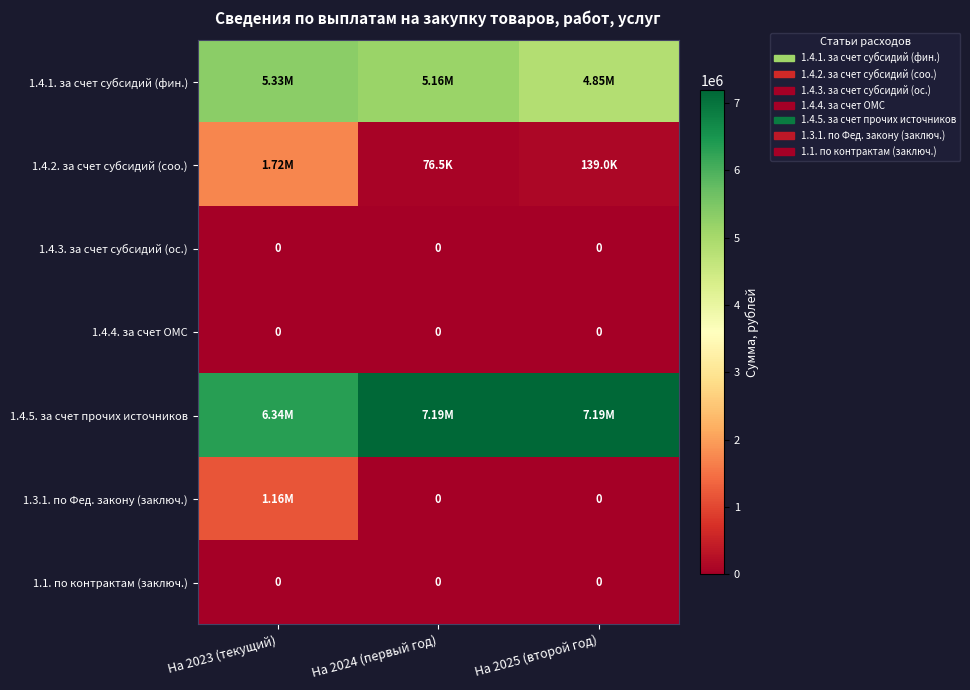

At На 2024 (первый год), list the series in order from largest to smallest.

1.4.5. за счет прочих источников, 1.4.1. за счет субсидий (фин.), 1.4.2. за счет субсидий (соо.), 1.4.3. за счет субсидий (ос.), 1.4.4. за счет ОМС, 1.3.1. по Фед. закону (заключ.), 1.1. по контрактам (заключ.)